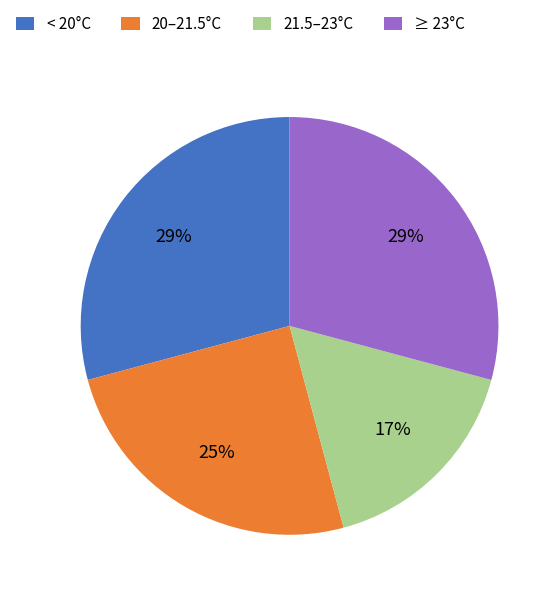

What is the smallest slice in the pie chart?

21.5–23°C